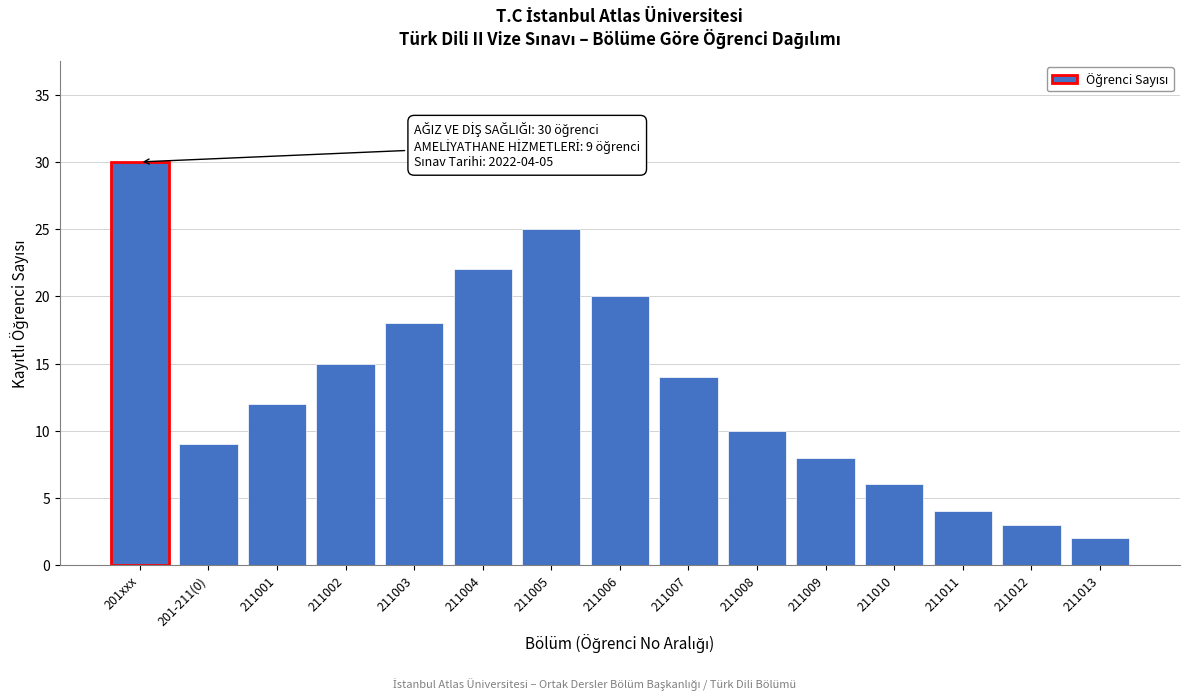

Reading left to right, list all the values displayed in this chart.

30	9	12	15	18	22	25	20	14	10	8	6	4	3	2